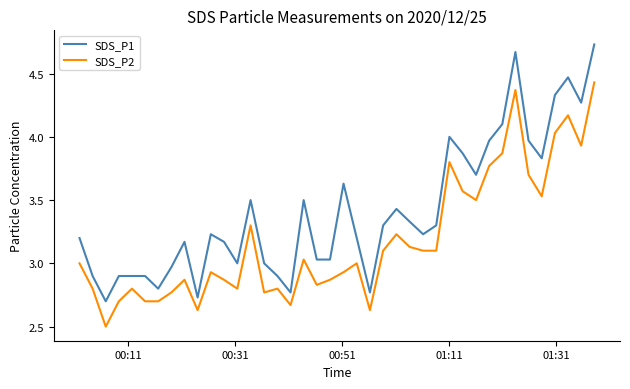

How many interior local peaks does the SDS_P2 series have?

11